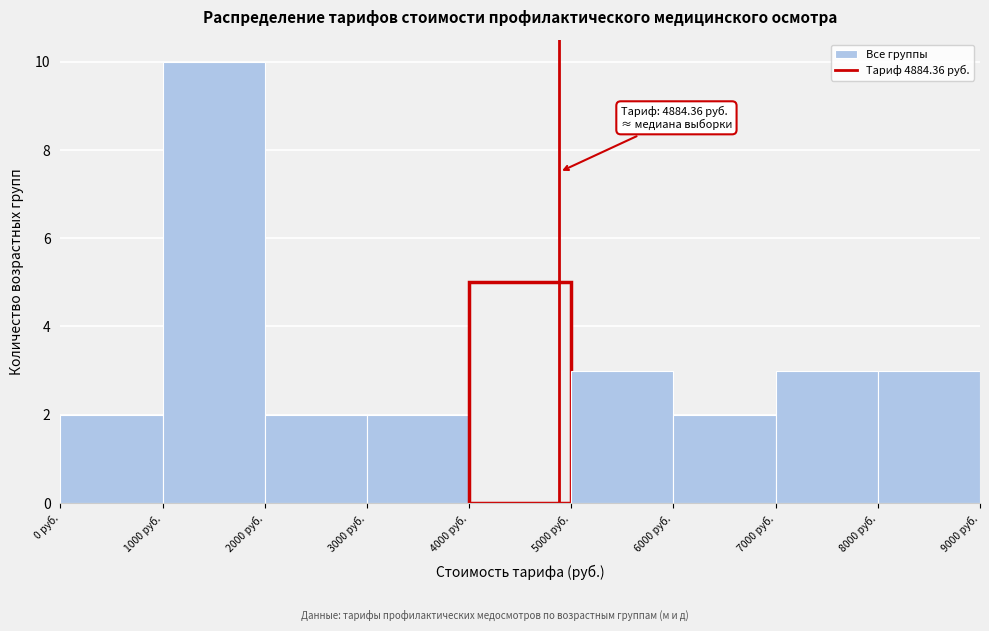

Over which range of the x-axis is the bar tallest?

1000 to 2000